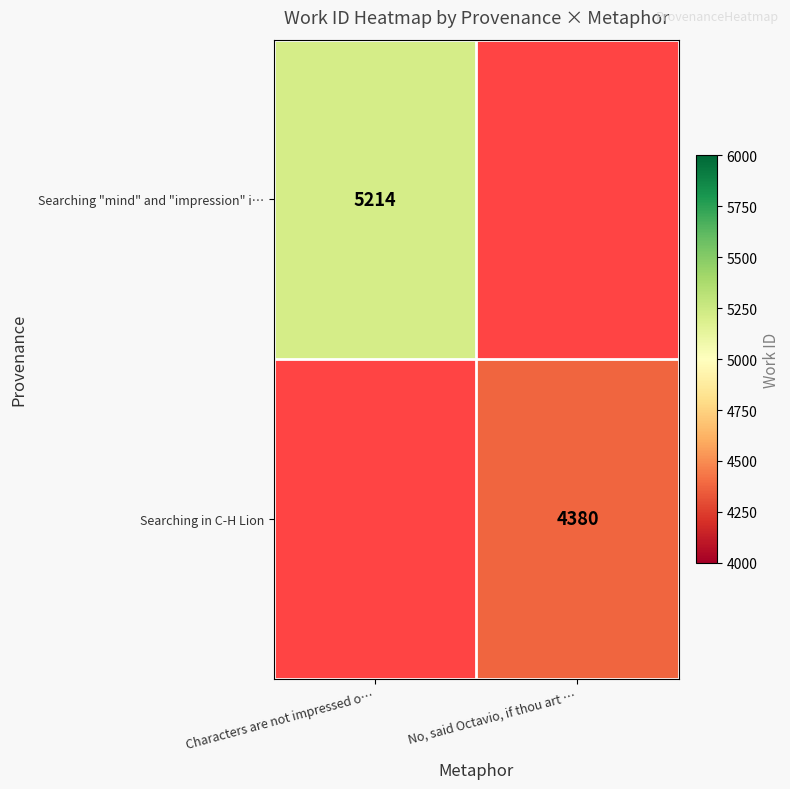

Is the value of Searching in C-H Lion at No, said Octavio, if thou art … greater than the value of Searching "mind" and "impression" i… at Characters are not impressed o…?

No